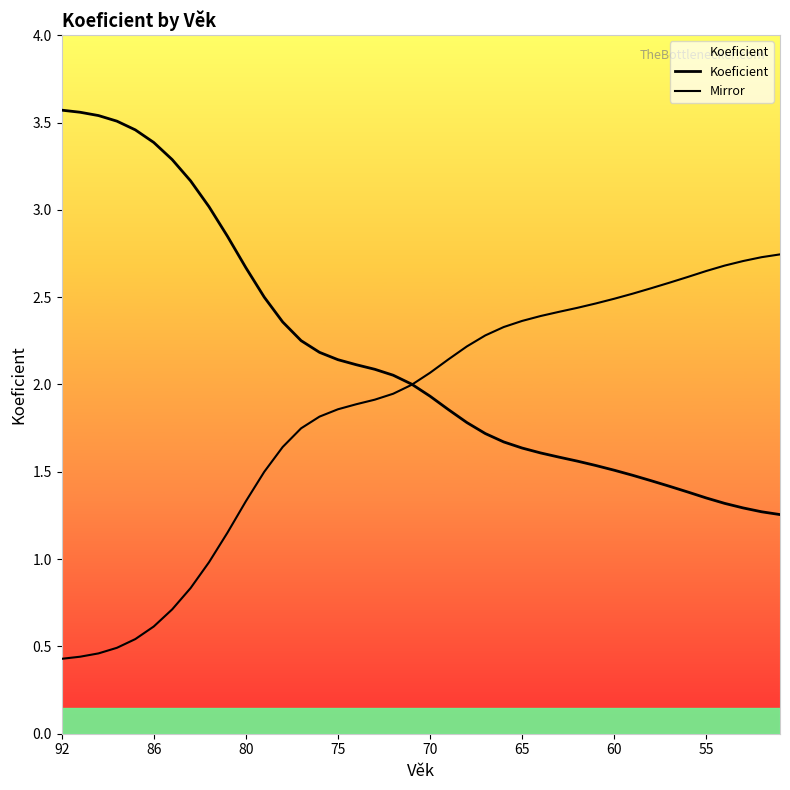

True or false: Mirror and Koeficient intersect in this chart.

True